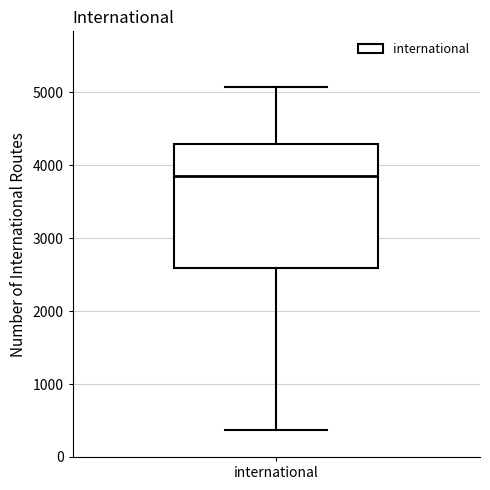

Read this box plot against the y-axis: the position of the median line, the range covered by the box, and the ends of both whiskers. The values are not printed on the chart, so give them approximately, as read against the axis.

median 3900, box 2600 to 4300, whiskers 400 to 5100